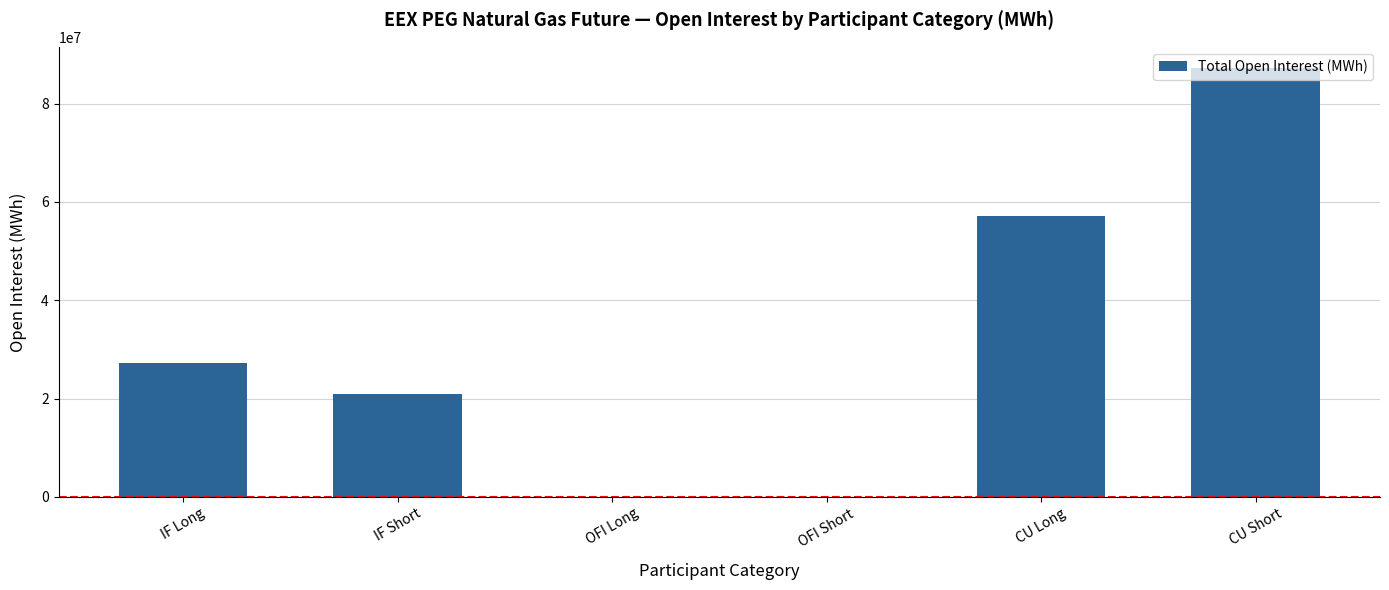

What is the change in value from IF Short to OFI Short?

-20849078.0